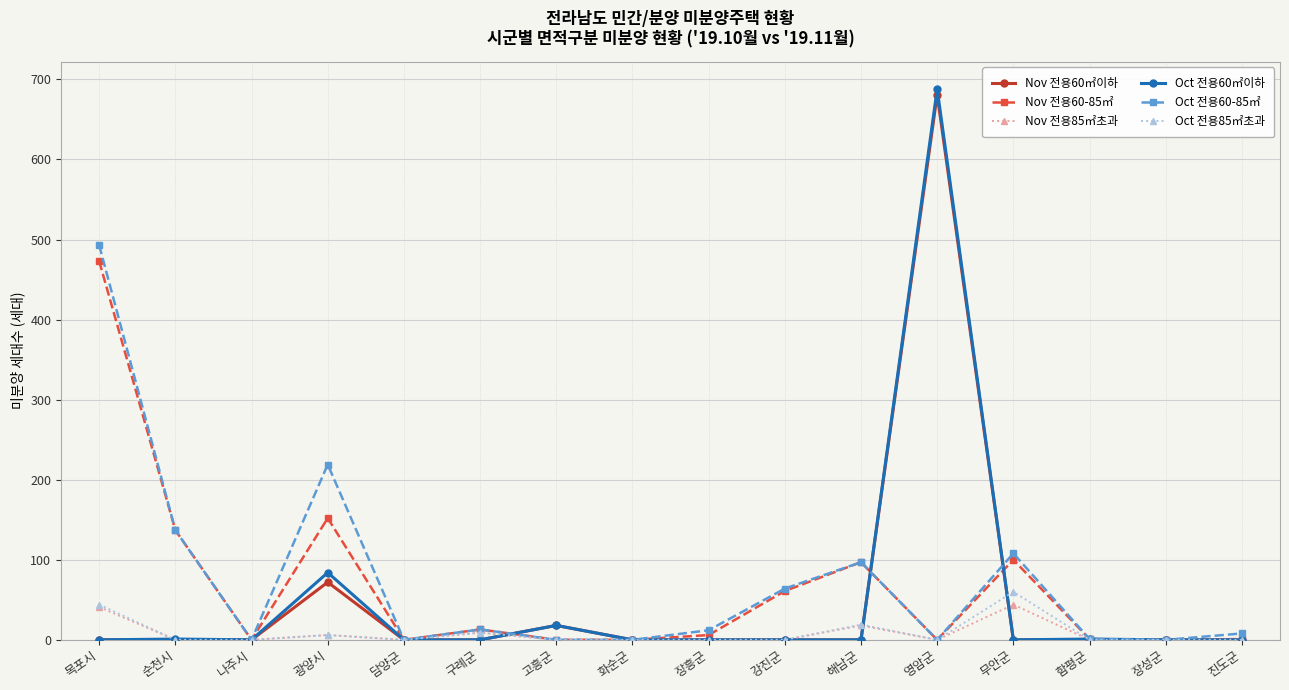

Which series has the largest range (max minus min)?

Oct 전용60㎡이하